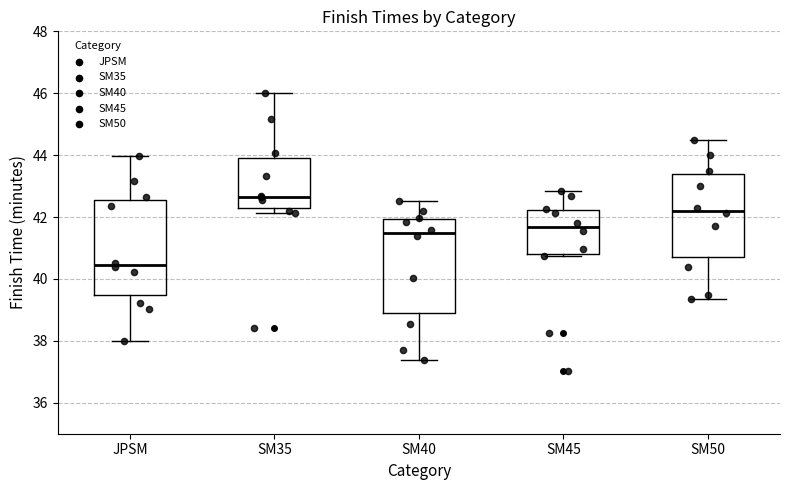

Where is the upper edge of the box for SM40 on the y-axis? The values are not printed on the chart, so give them approximately, as read against the axis.

42.0